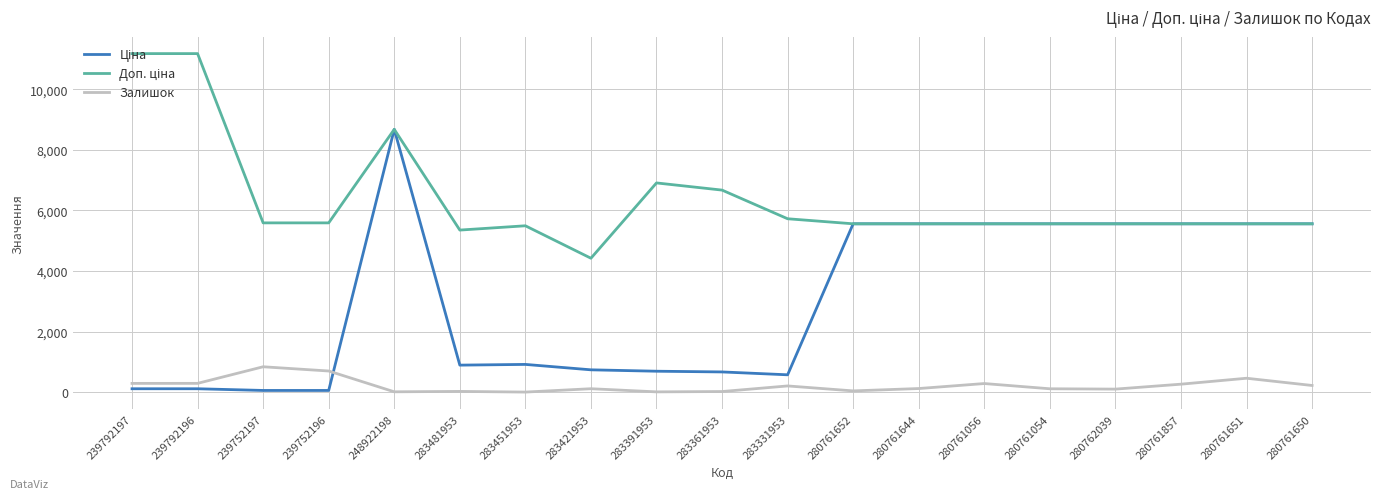

At which category is the sum across all series the highest?

248922198